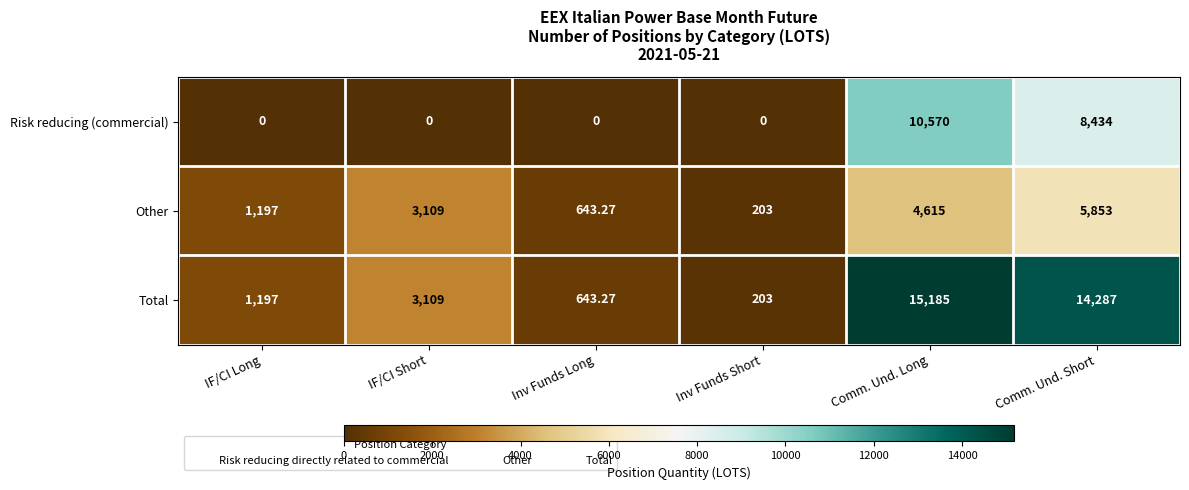

Which category has the highest value across all series?

Comm. Und. Long